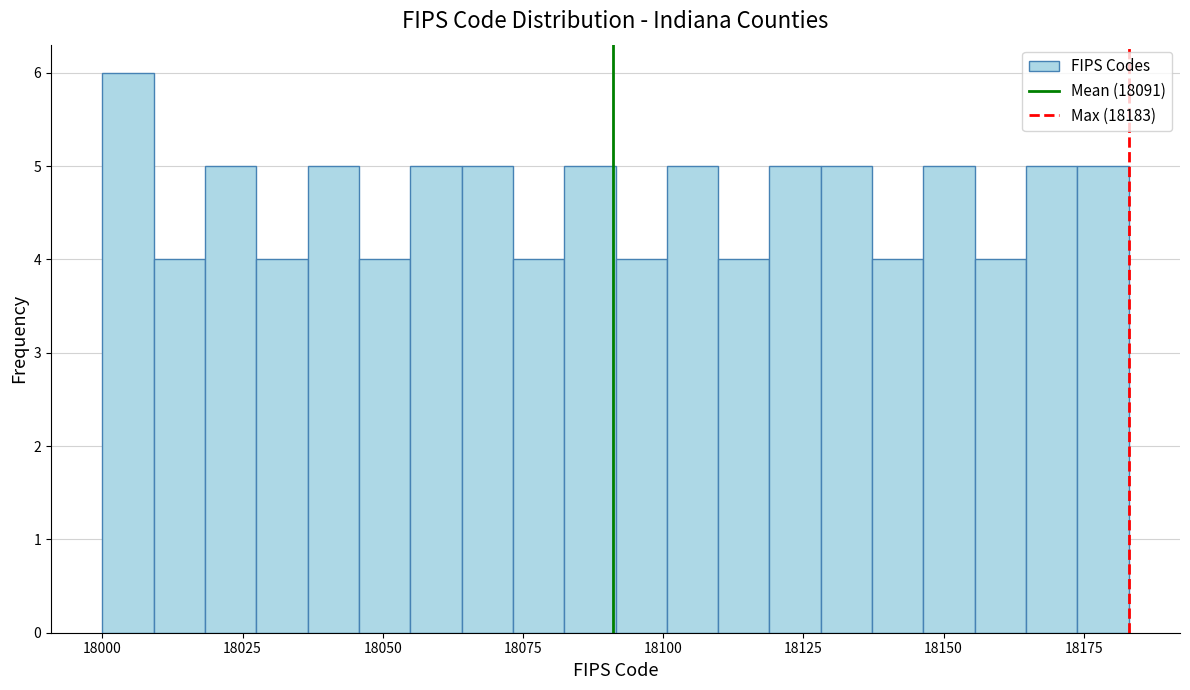

Around what value on the x-axis is the tallest bar? Give the approximate position of its centre, as read against the axis.

18005